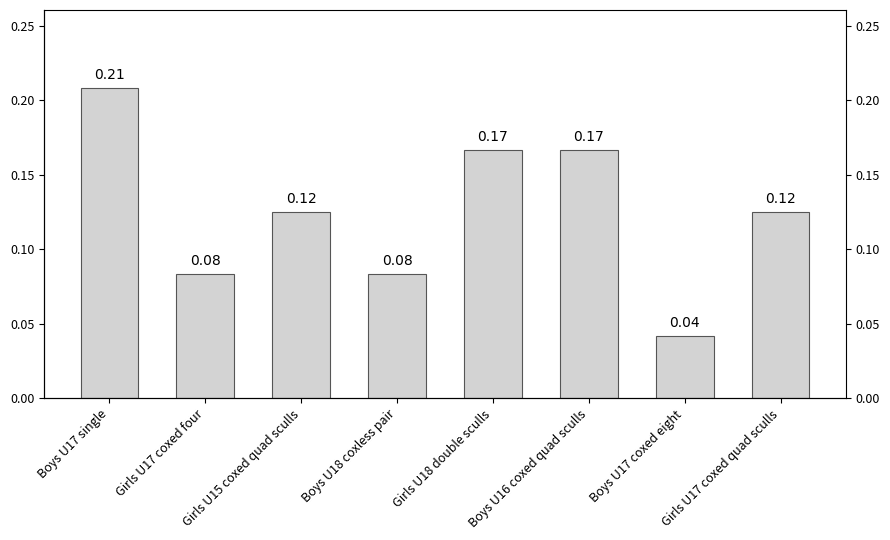

The chart shows a value of 0.1 at Girls U15 coxed quad sculls. True or false?

False